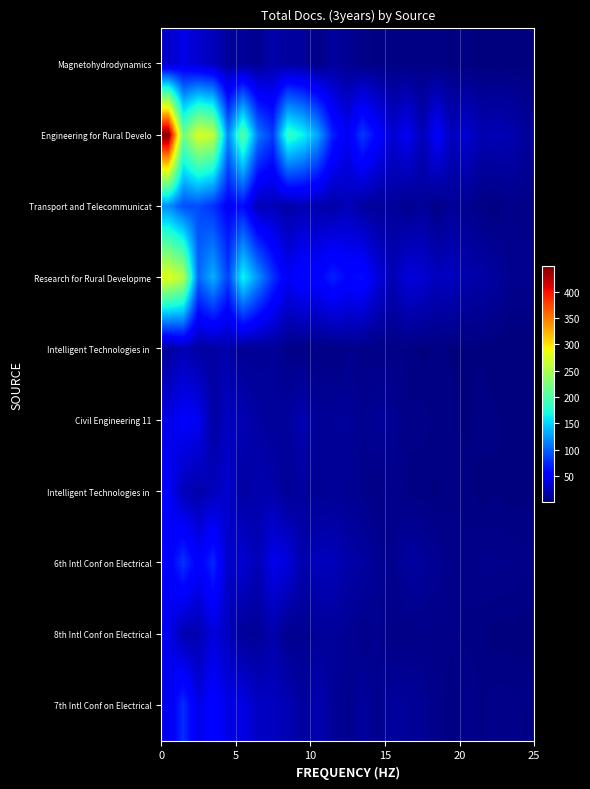

What is the smallest value displayed?

0.8